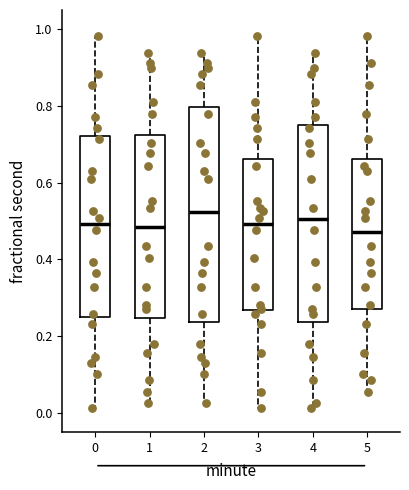

Reading left to right, transcribe this box plot: for each box, give where its median line is, the range the box spans, and where its two whiskers end, as read against the y-axis. The values are not printed on the chart, so give them approximately, as read against the axis.

0: median 0.50, box 0.26 to 0.72, whiskers 0.02 to 0.98
1: median 0.48, box 0.24 to 0.72, whiskers 0.02 to 0.94
2: median 0.52, box 0.24 to 0.80, whiskers 0.02 to 0.94
3: median 0.50, box 0.26 to 0.66, whiskers 0.02 to 0.98
4: median 0.50, box 0.24 to 0.74, whiskers 0.02 to 0.94
5: median 0.48, box 0.26 to 0.66, whiskers 0.06 to 0.98